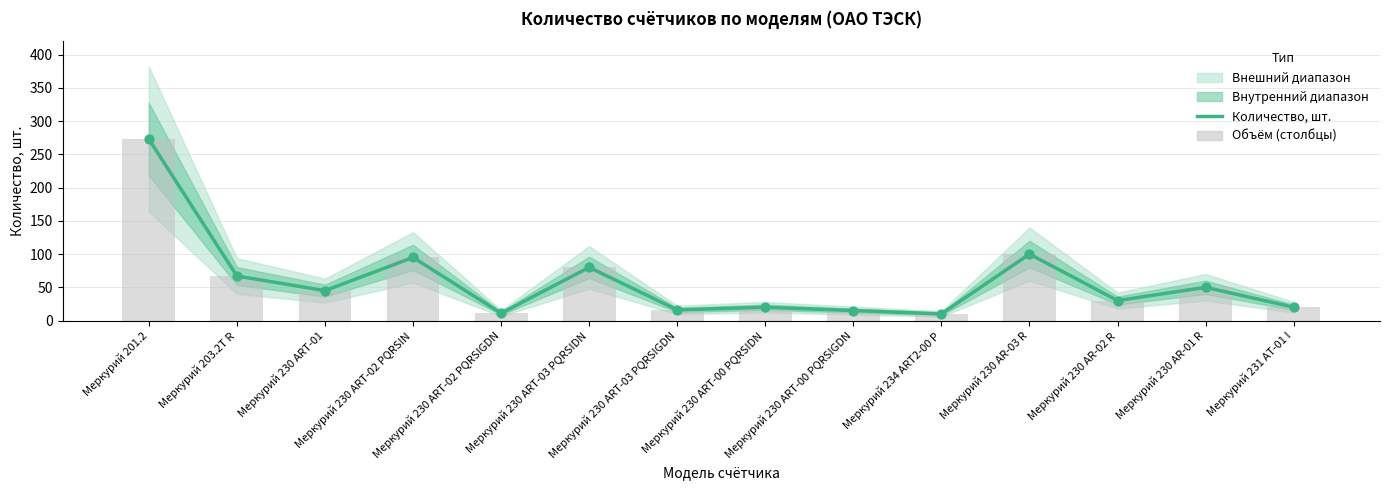

Is the value of Количество, шт. at Меркурий 230 ART-00 PQRSIDN greater than the value of Объём (столбцы) at Меркурий 230 ART-00 PQRSIDN?

No